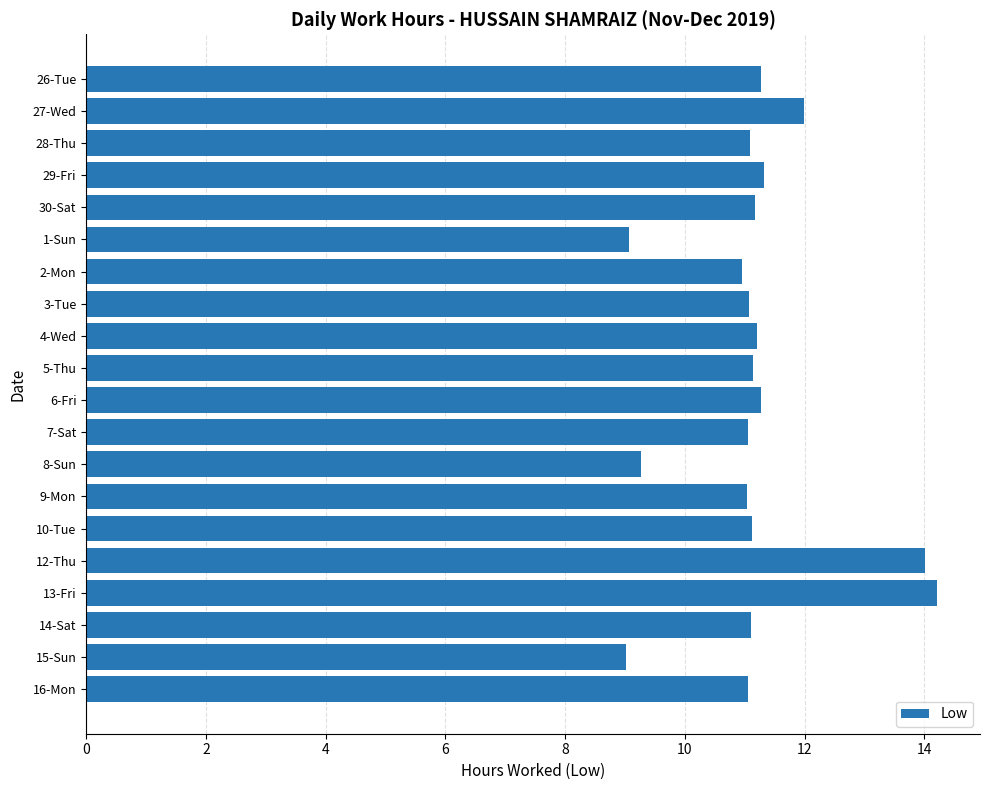

What is the sum of all values?

223.5